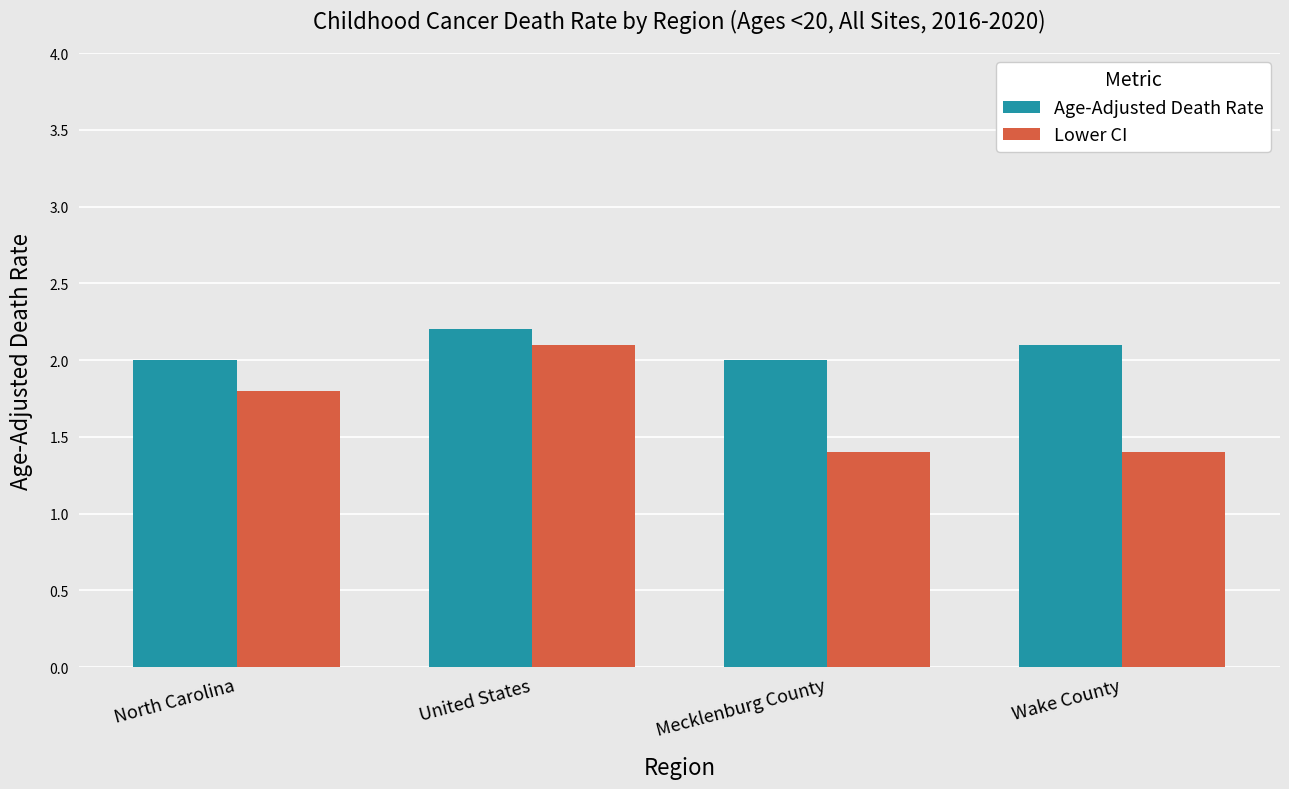

How many bars are there in each group?

2